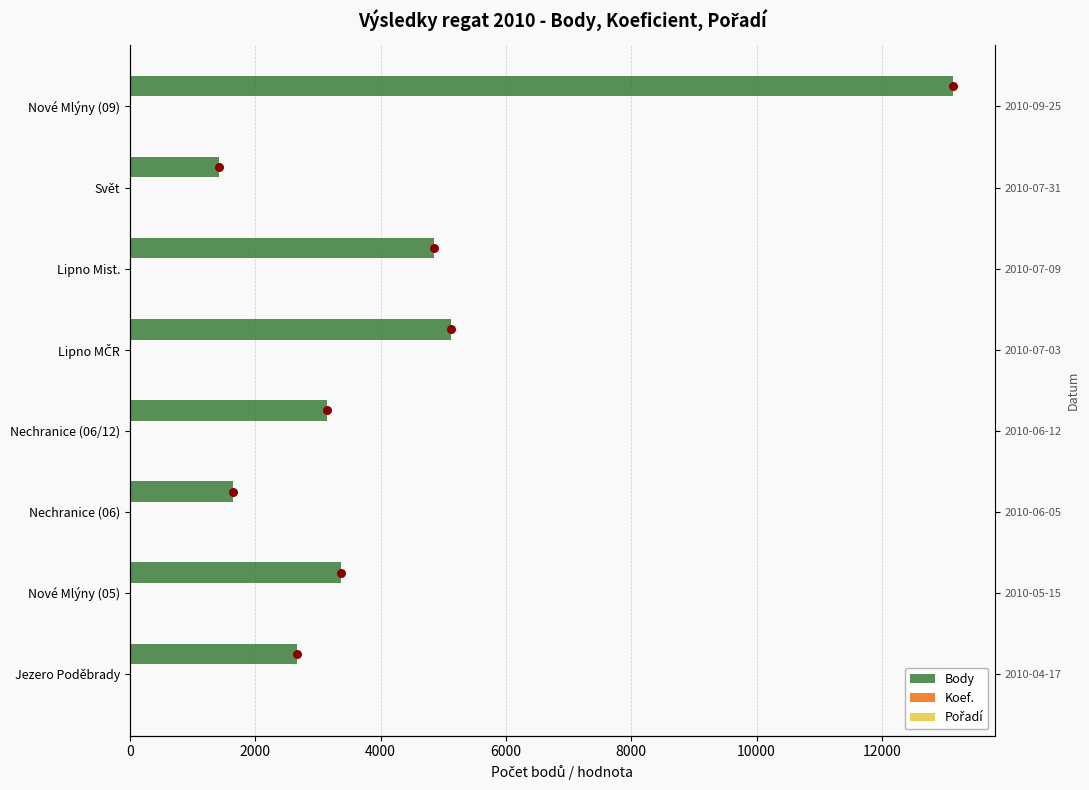

What is the total value across all series at Nechranice (06/12)?

3151